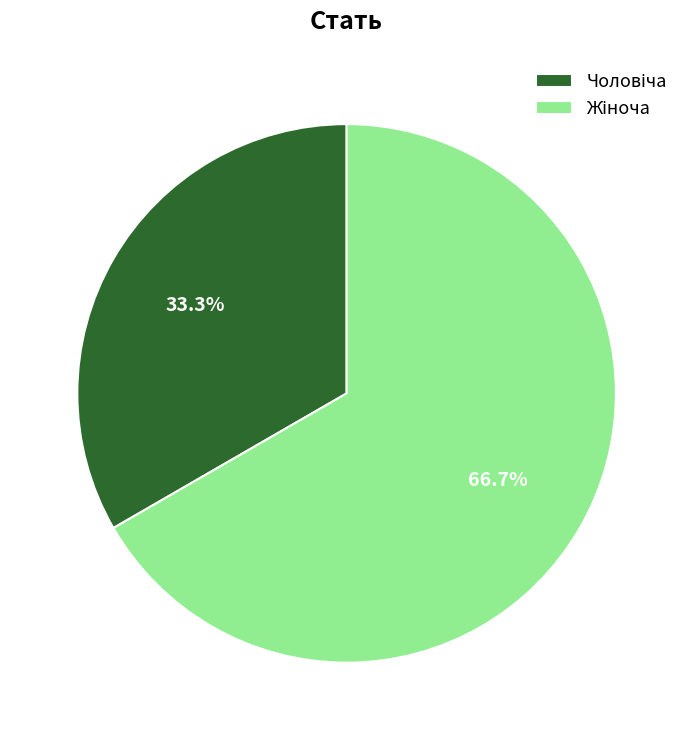

Is there any slice that represents more than half of the pie?

Yes